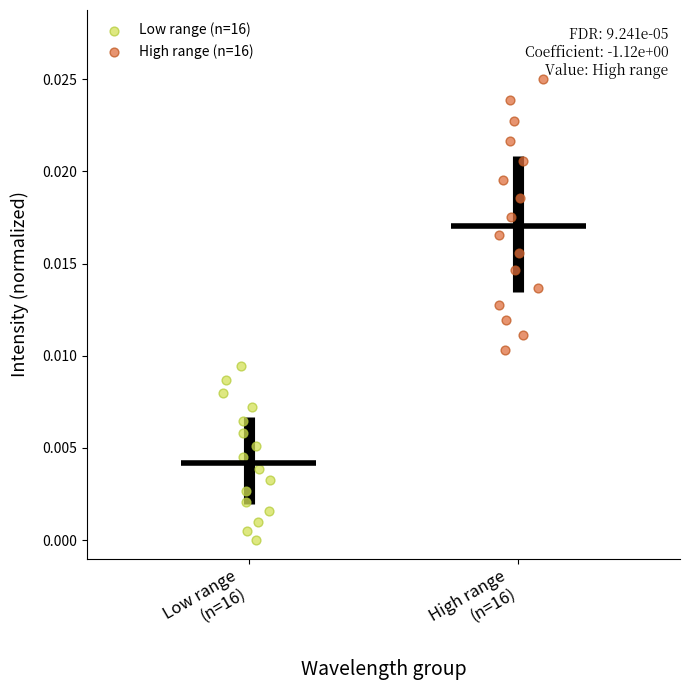

Which series has the largest Y range (max minus min)?

High range (n=16)